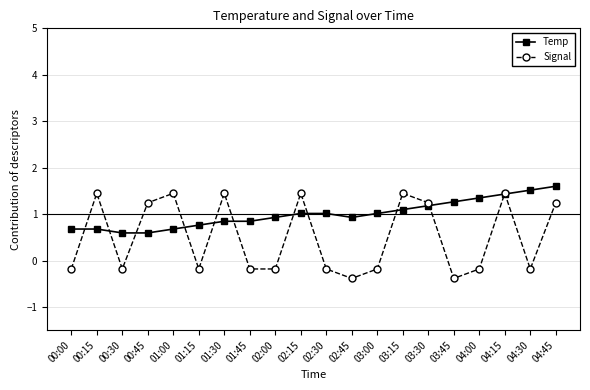

What is the value of the Temp point at the 18th from the left?

1.4